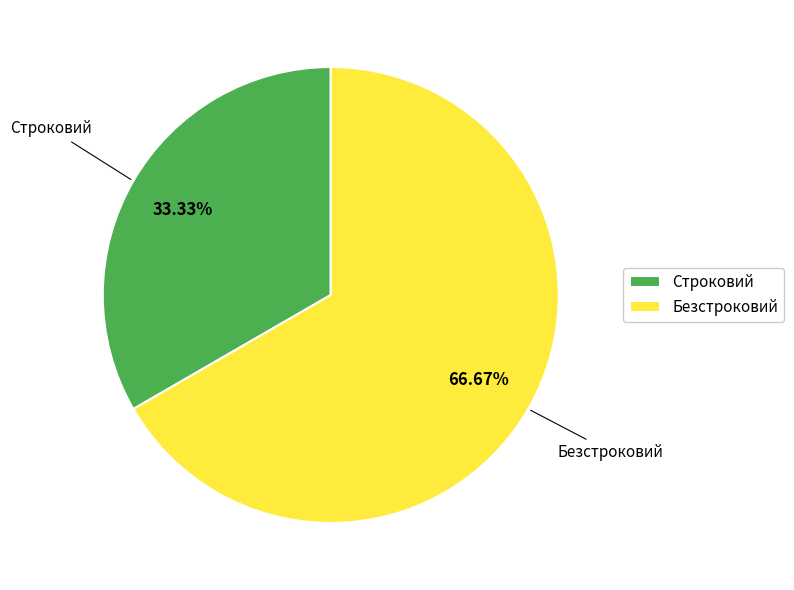

To the nearest percent, what portion does Безстроковий represent?

67%